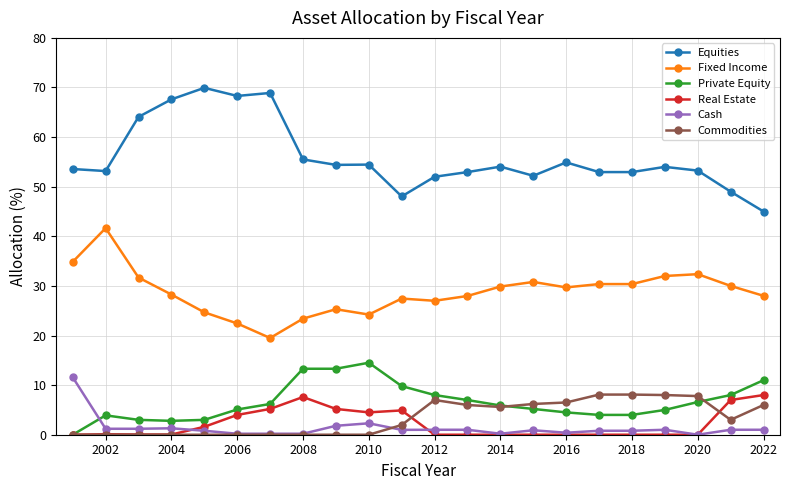

True or false: Commodities and Equities cross at least once.

False